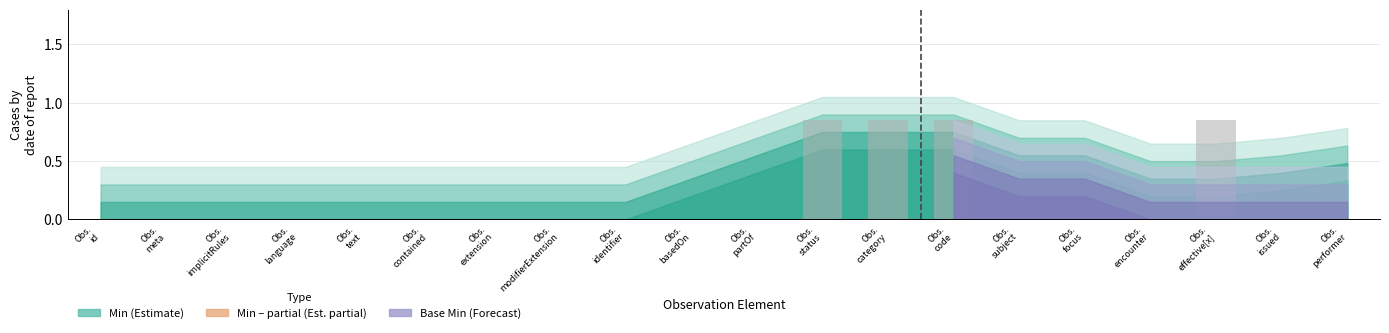

What is the sum of all values?

3.4